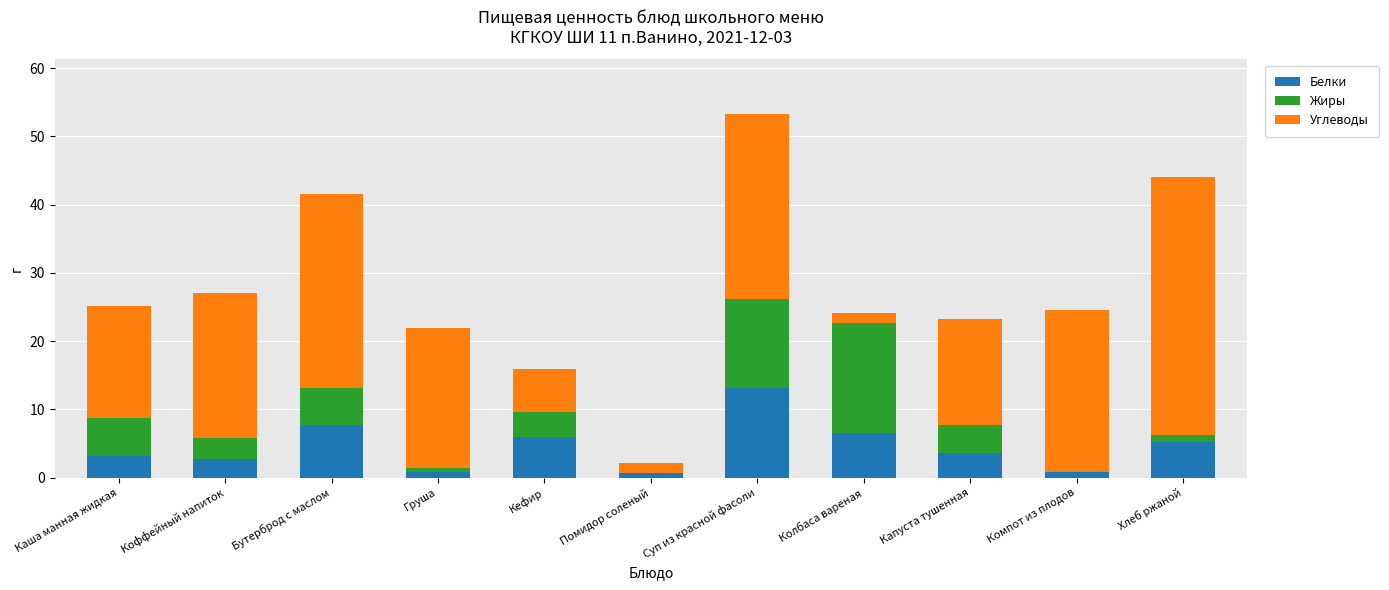

At which category is the sum across all series the highest?

Суп из красной фасоли